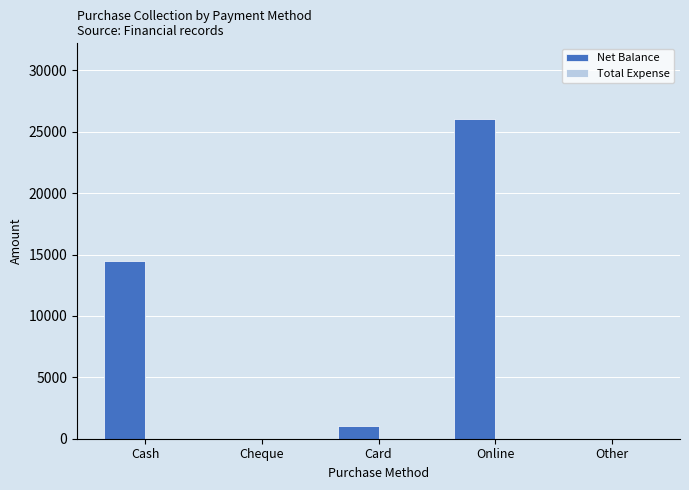

At which label is the value closest to 13000?

Cash